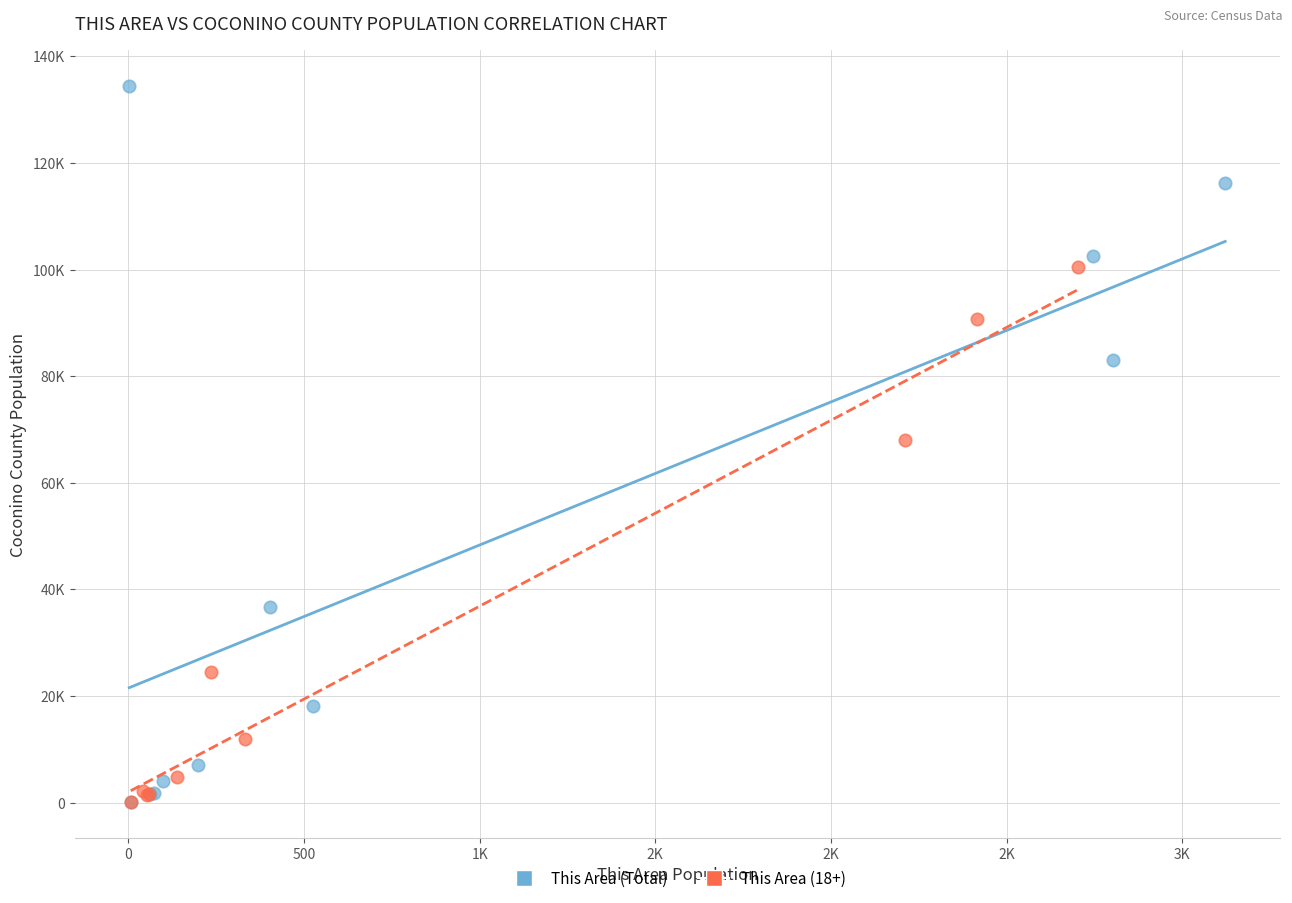

What are all the series names shown in the legend?

This Area (Total), This Area (18+)